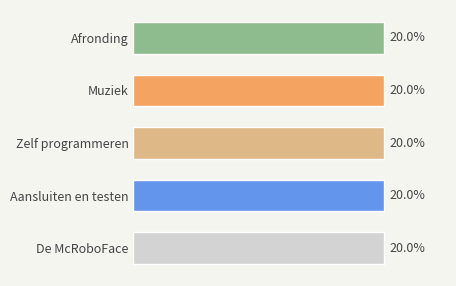

Are the bars grouped side by side (vs. stacked)?

No